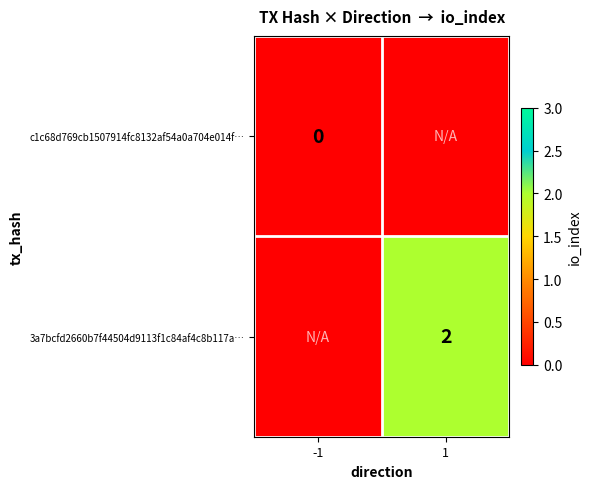

The 3a7bcfd2660b7f44504d9113f1c84af4c8b117a… series shows 2 at 1. True or false?

True